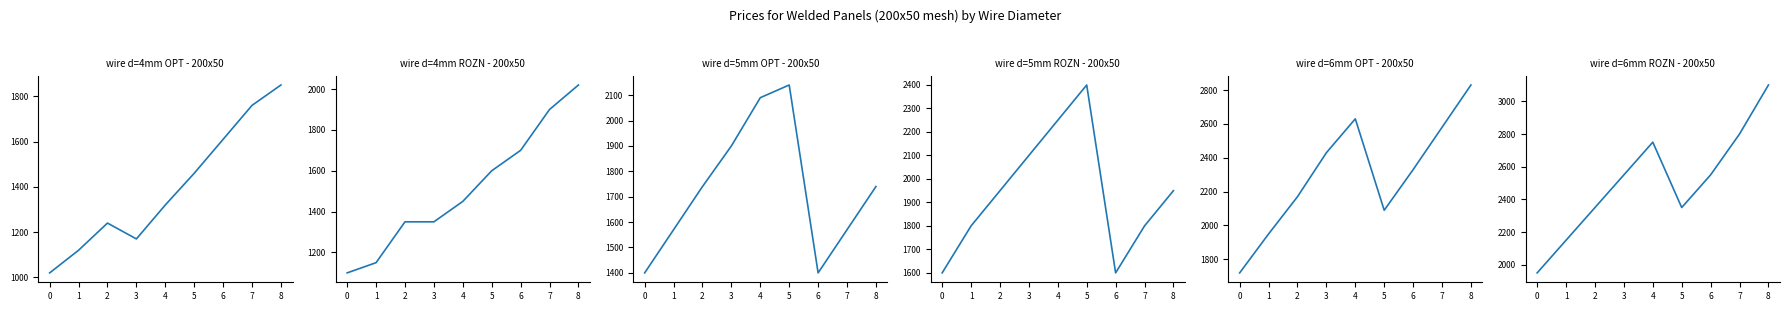

Where do OPT (wire 6mm, 200x50) and ROZN (wire 5mm, 200x50) first cross each other?

4 and 5